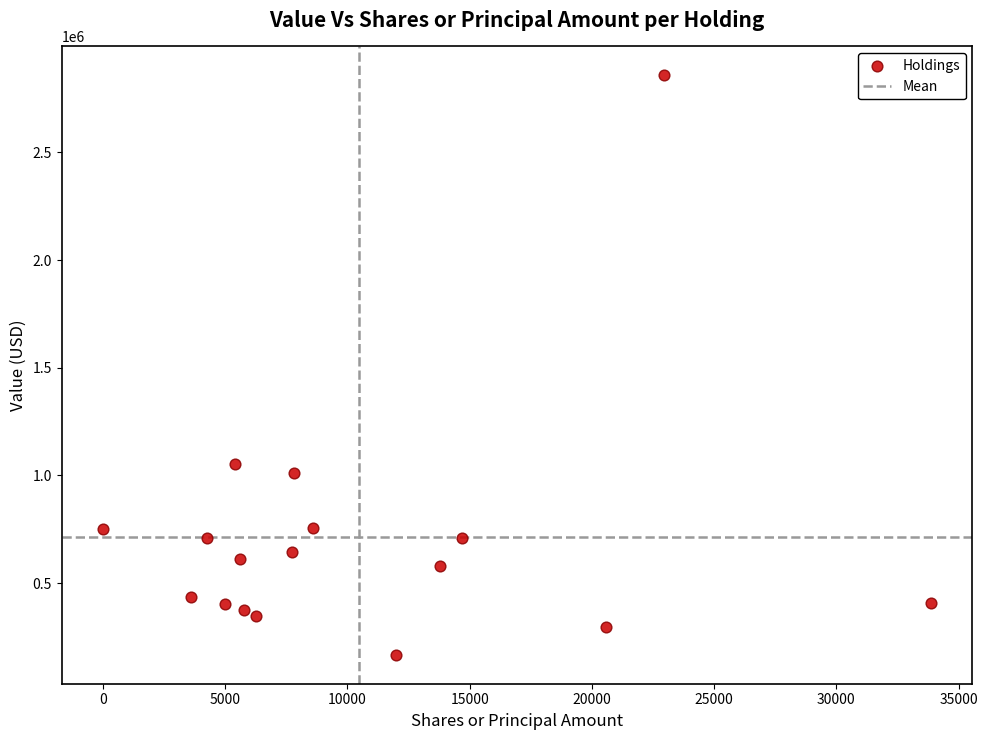

What Y value in the scatter plot is closest to 1512500?

1054000